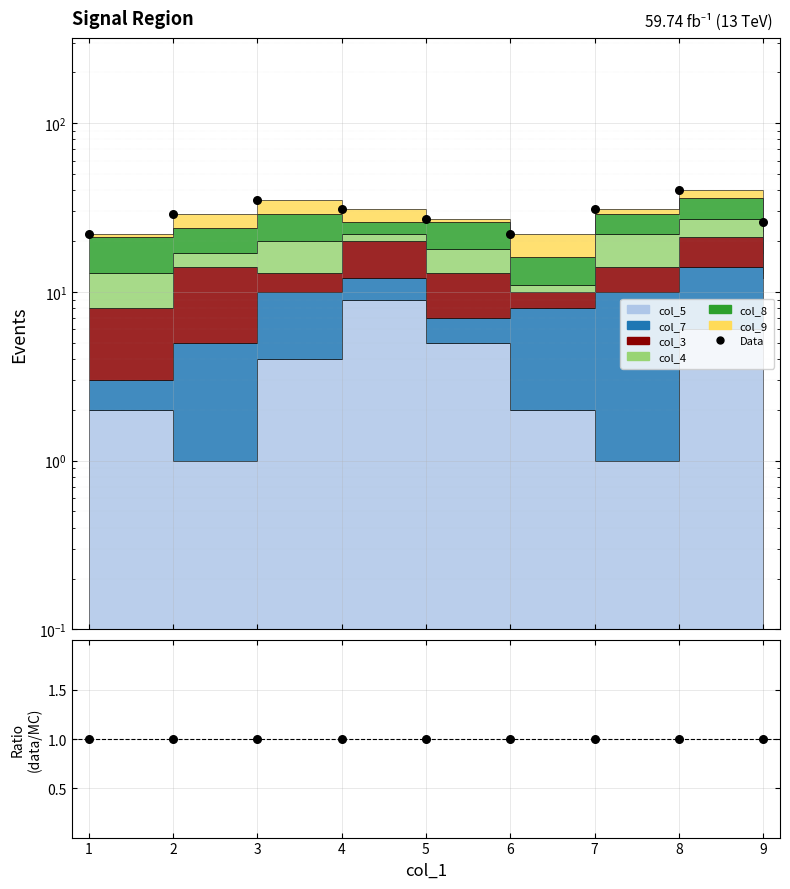

Which series has the largest Y range (max minus min)?

Data